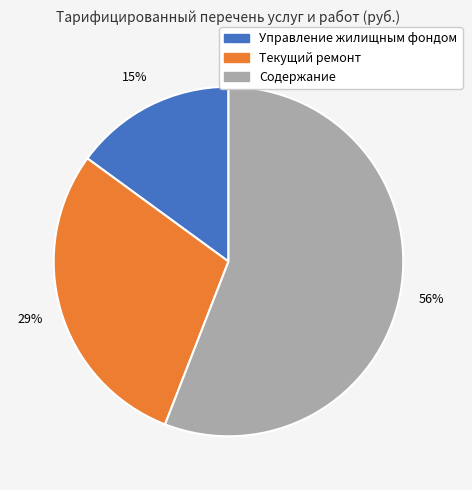

To the nearest percent, what portion does Управление жилищным фондом represent?

15%